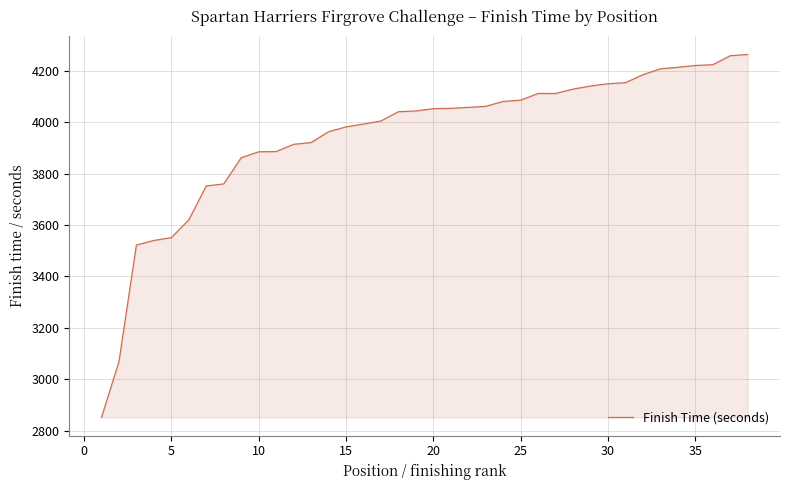

What is the smallest value displayed?

2851